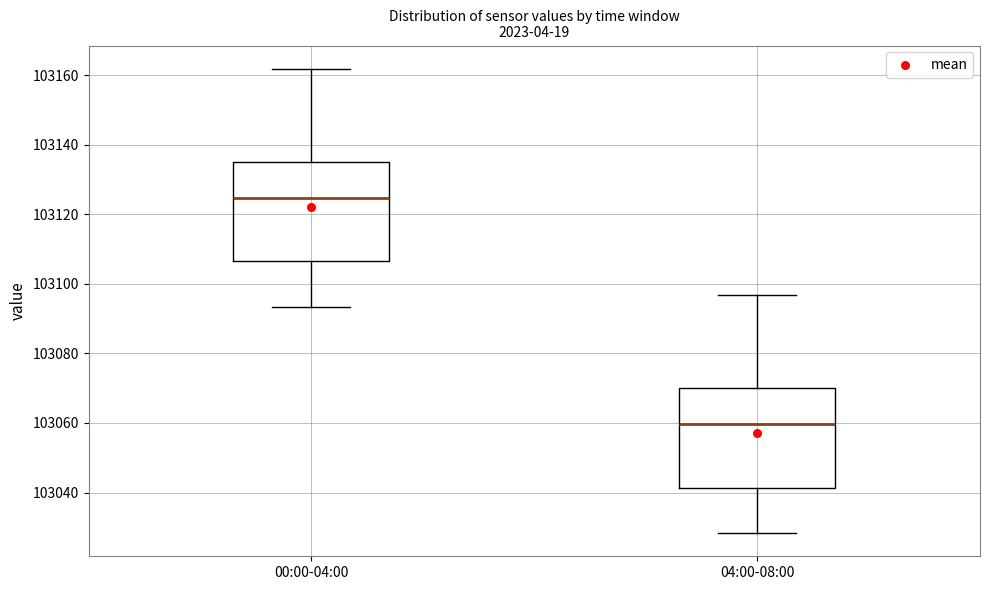

Reading left to right, transcribe this box plot: for each box, give where its median line is, the range the box spans, and where its two whiskers end, as read against the y-axis. The values are not printed on the chart, so give them approximately, as read against the axis.

00:00-04:00: median 103124, box 103106 to 103134, whiskers 103094 to 103162
04:00-08:00: median 103060, box 103042 to 103070, whiskers 103028 to 103096